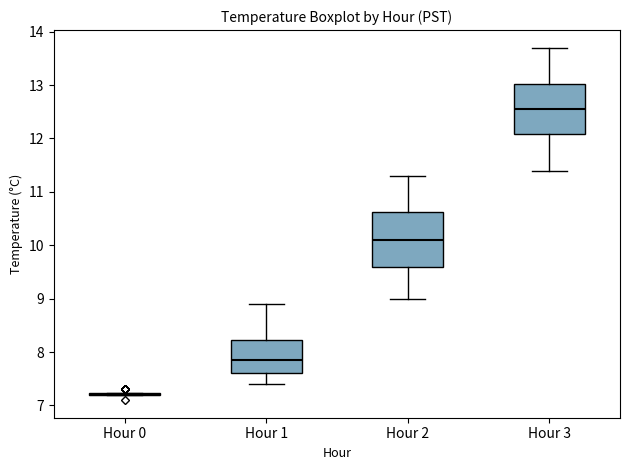

Reading left to right, transcribe this box plot: for each box, give where its median line is, the range the box spans, and where its two whiskers end, as read against the y-axis. The values are not printed on the chart, so give them approximately, as read against the axis.

Hour 0: box collapsed to a line at 7.2, whiskers 7.2 to 7.2
Hour 1: median 7.9, box 7.6 to 8.2, whiskers 7.4 to 8.9
Hour 2: median 10.1, box 9.6 to 10.6, whiskers 9.0 to 11.3
Hour 3: median 12.6, box 12.1 to 13.0, whiskers 11.4 to 13.7